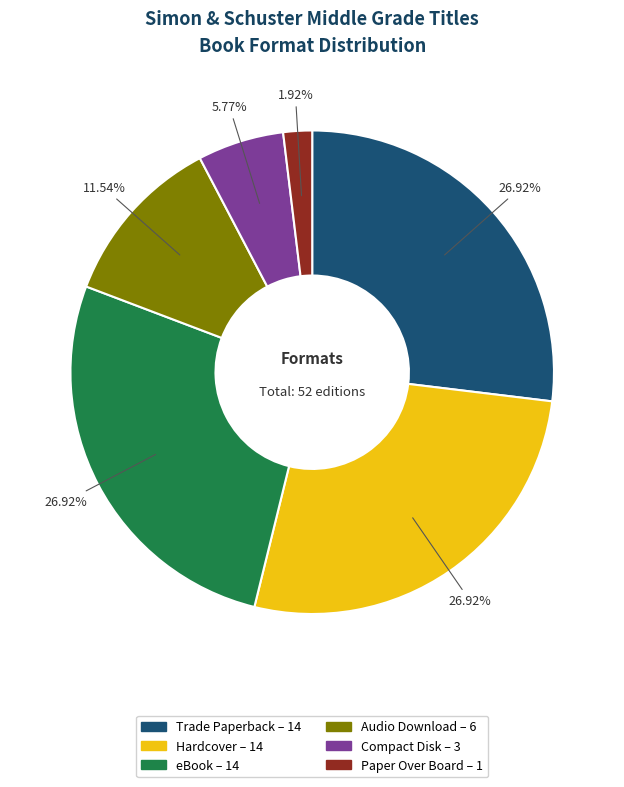

Which category has the smallest portion of the pie?

Paper Over Board